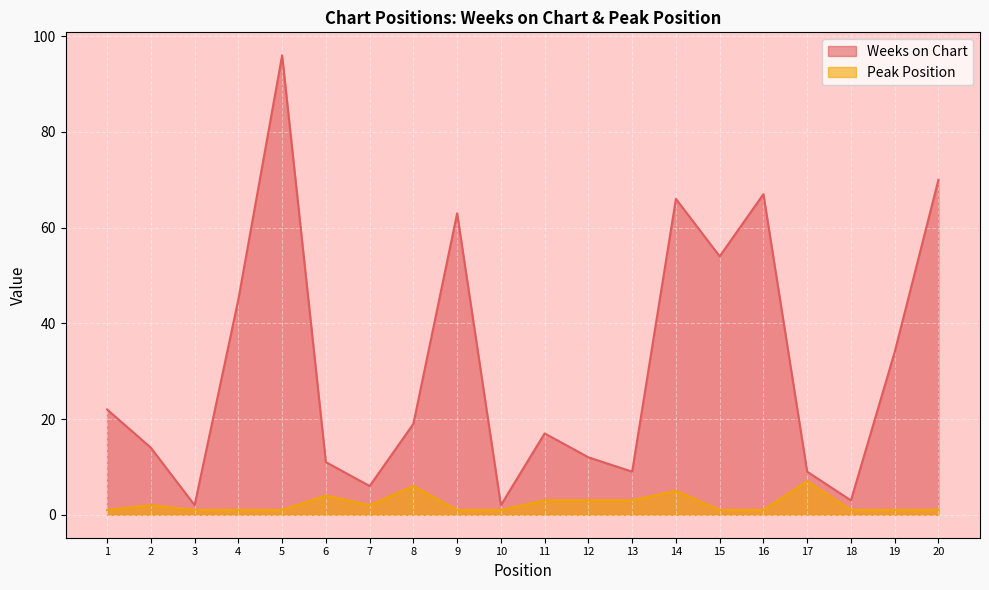

How many data points in Peak Position are above 1?

9